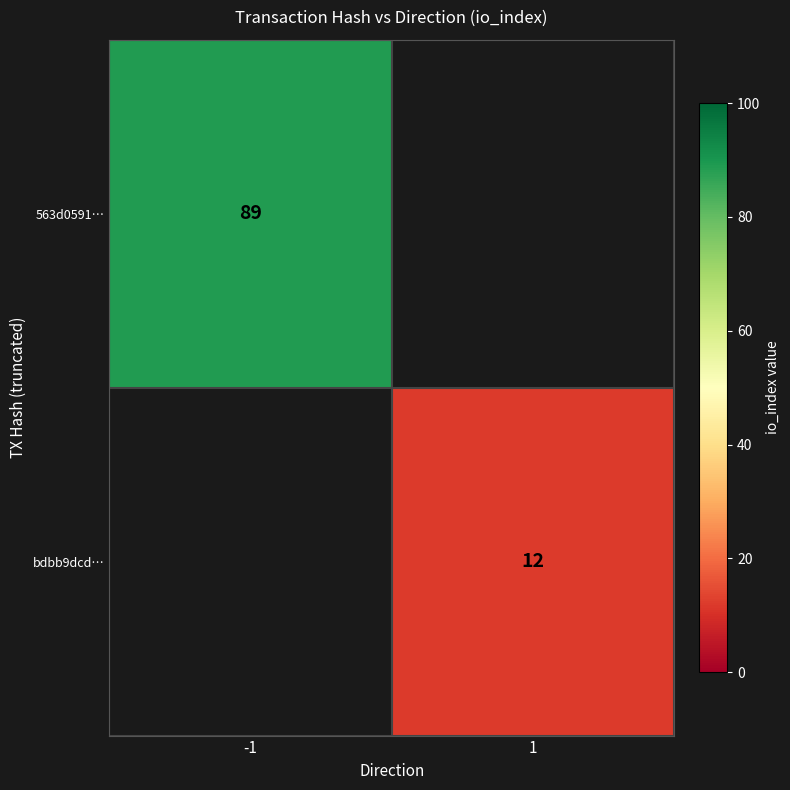

At how many categories does at least one series exceed 82?

1